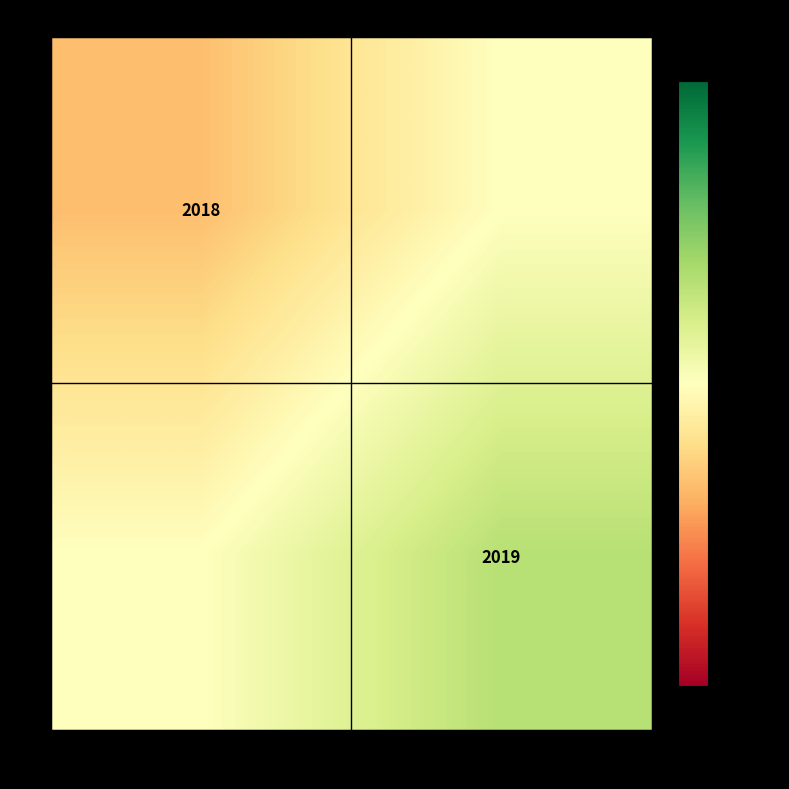

Is it true that 2 equals 1270.7 at PURPLEPAY?

False